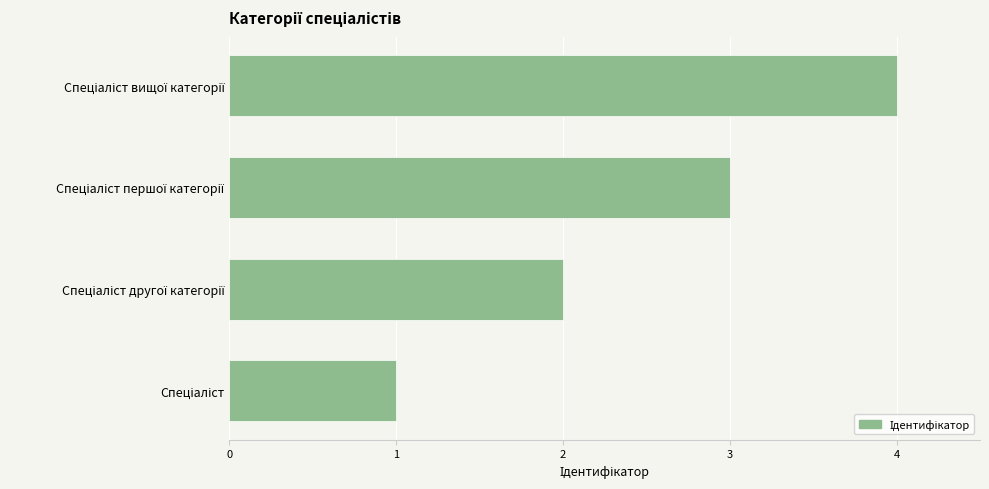

What is the maximum value shown in the chart?

4